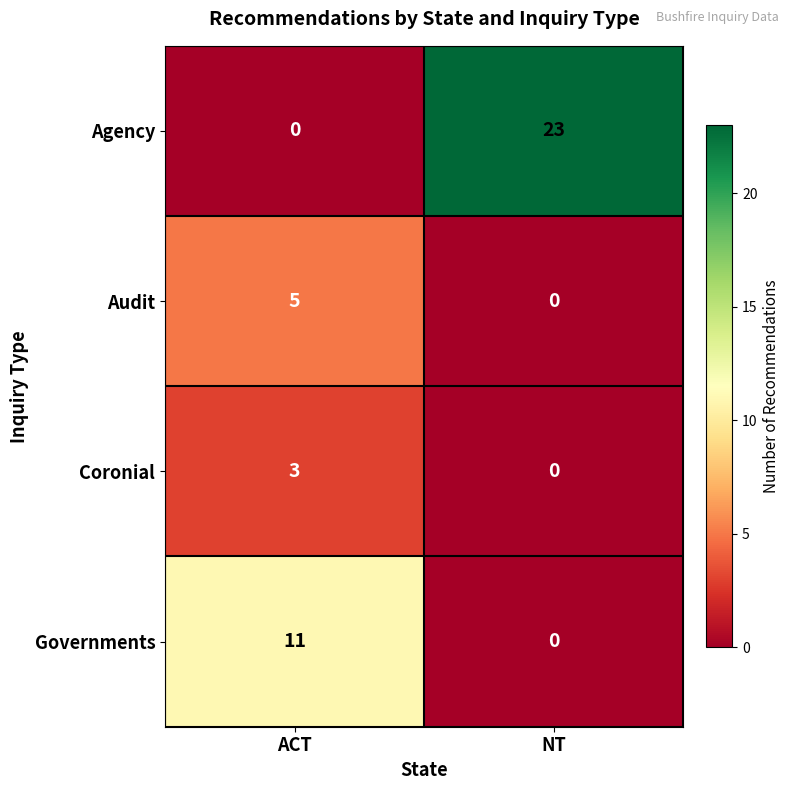

What is the difference between the Coronial values at ACT and NT?

3